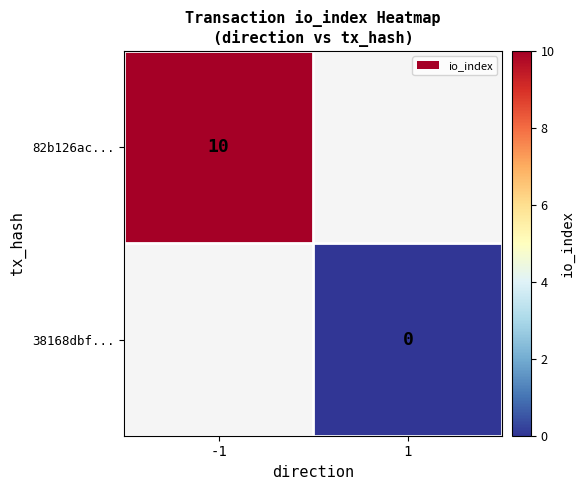

At which category does the chart reach its minimum across all series?

1